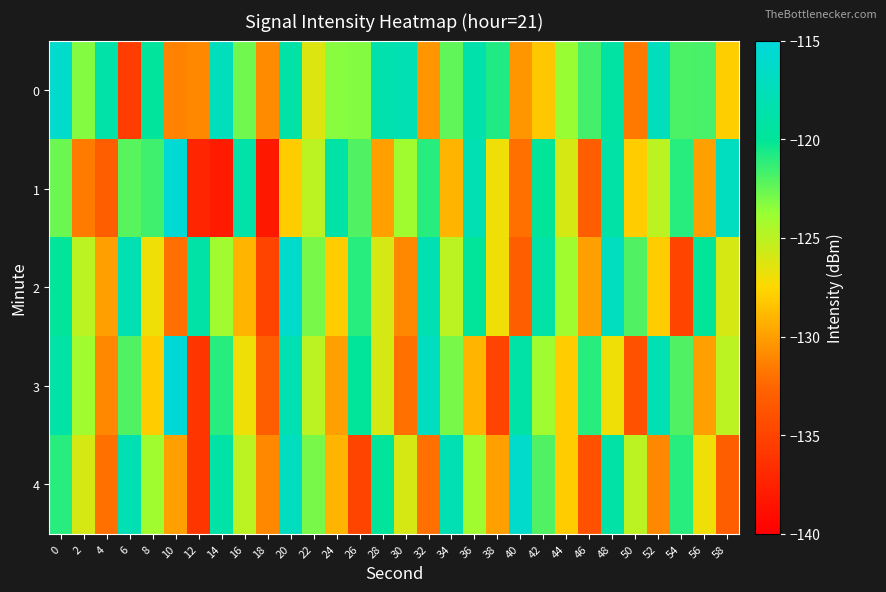

Reading left to right, list all the values displayed in this chart.

0: 0=-116.0	2=-123.2	4=-118.9	6=-135.5	8=-119.7	10=-131.3	12=-131.0	14=-117.3	16=-122.8	18=-130.8	20=-118.9	22=-126.3	24=-123.4	26=-123.3	28=-118.5	30=-118.0	32=-130.4	34=-122.4	36=-118.6	38=-120.8	40=-130.4	42=-128.2	44=-123.7	46=-121.7	48=-119.2	50=-131.6	52=-117.3	54=-121.9	56=-121.8	58=-127.9
1: 0=-122.7	2=-131.5	4=-133.0	6=-122.2	8=-121.6	10=-115.3	12=-137.3	14=-138.0	16=-118.9	18=-138.2	20=-128.0	22=-125.0	24=-119.0	26=-122.0	28=-130.0	30=-124.0	32=-121.0	34=-129.0	36=-118.0	38=-127.0	40=-132.0	42=-120.0	44=-126.0	46=-133.0	48=-119.0	50=-128.0	52=-125.0	54=-121.0	56=-130.0	58=-117.0
2: 0=-120.0	2=-125.0	4=-130.0	6=-118.0	8=-127.0	10=-132.0	12=-119.0	14=-124.0	16=-129.0	18=-135.0	20=-116.0	22=-123.0	24=-128.0	26=-121.0	28=-126.0	30=-131.0	32=-118.0	34=-125.0	36=-120.0	38=-127.0	40=-133.0	42=-119.0	44=-124.0	46=-130.0	48=-117.0	50=-122.0	52=-128.0	54=-135.0	56=-120.0	58=-126.0
3: 0=-119.0	2=-124.0	4=-131.0	6=-122.0	8=-128.0	10=-115.0	12=-136.0	14=-121.0	16=-127.0	18=-133.0	20=-118.0	22=-125.0	24=-130.0	26=-120.0	28=-126.0	30=-132.0	32=-117.0	34=-123.0	36=-129.0	38=-135.0	40=-119.0	42=-124.0	44=-128.0	46=-121.0	48=-127.0	50=-134.0	52=-118.0	54=-122.0	56=-130.0	58=-125.0
4: 0=-121.0	2=-126.0	4=-132.0	6=-118.0	8=-124.0	10=-130.0	12=-136.0	14=-119.0	16=-125.0	18=-131.0	20=-117.0	22=-123.0	24=-129.0	26=-135.0	28=-120.0	30=-126.0	32=-132.0	34=-118.0	36=-124.0	38=-130.0	40=-116.0	42=-122.0	44=-128.0	46=-134.0	48=-119.0	50=-125.0	52=-131.0	54=-121.0	56=-127.0	58=-133.0